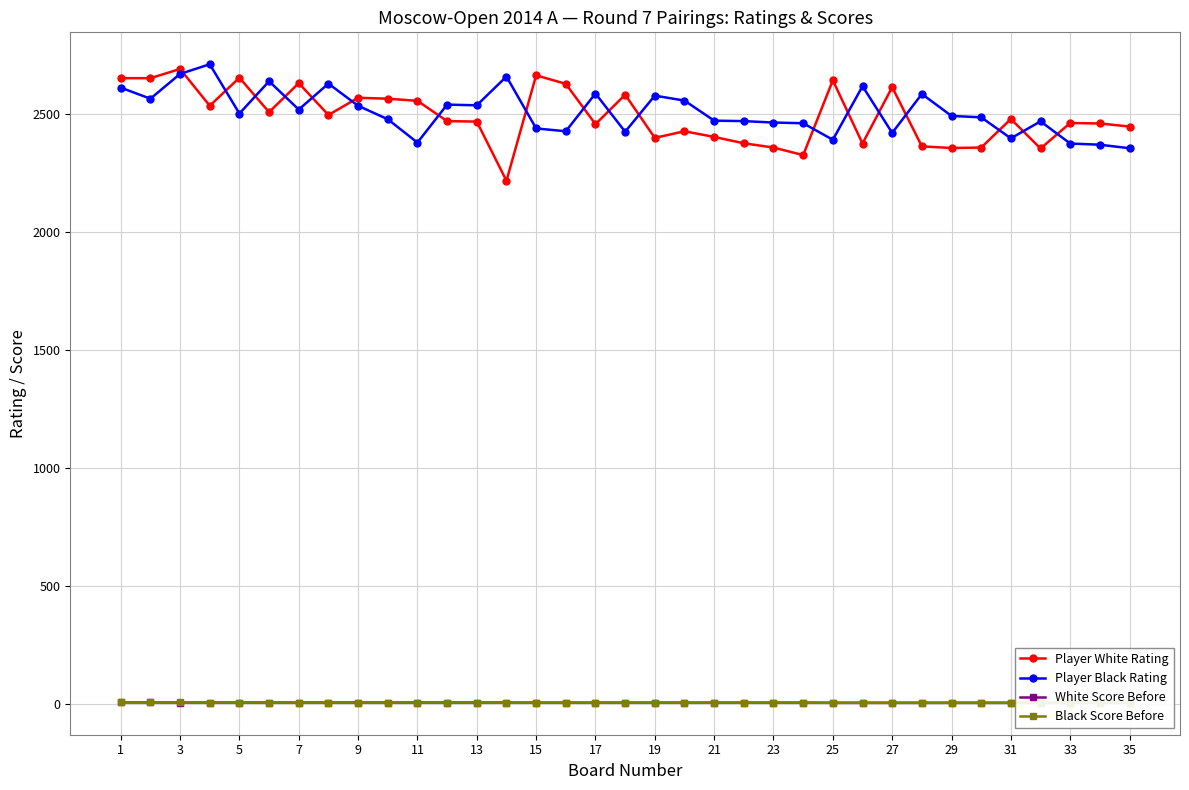

True or false: Player White Rating has more than 0 points higher than both neighbors.

True